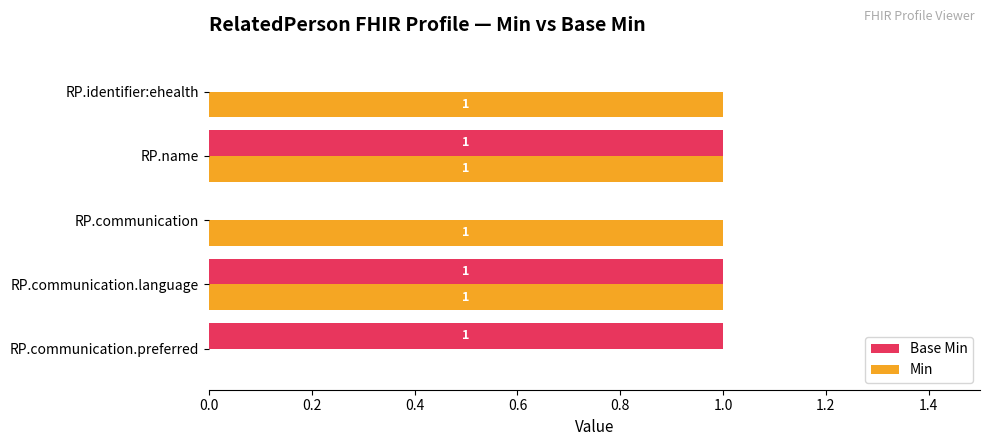

How many data points does each series have?

5